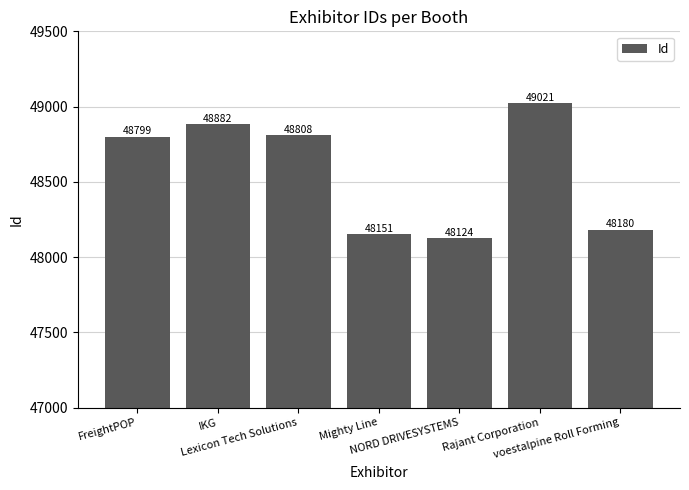

What is the value of the 6th bar from the left?

49021